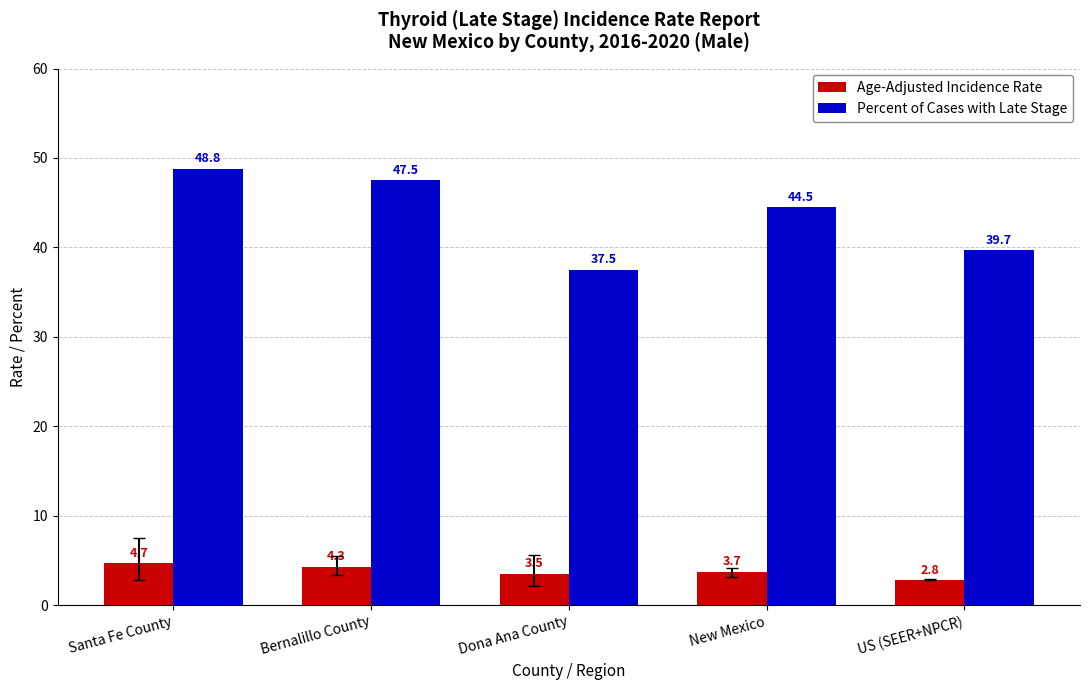

The Age-Adjusted Incidence Rate series shows 3.5 at Dona Ana County. True or false?

True